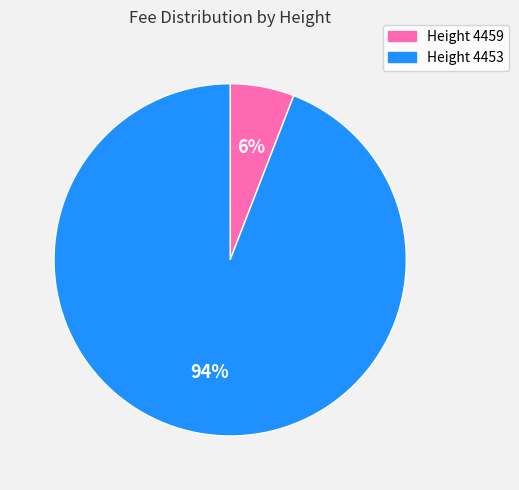

Count the number of slices in the pie.

2